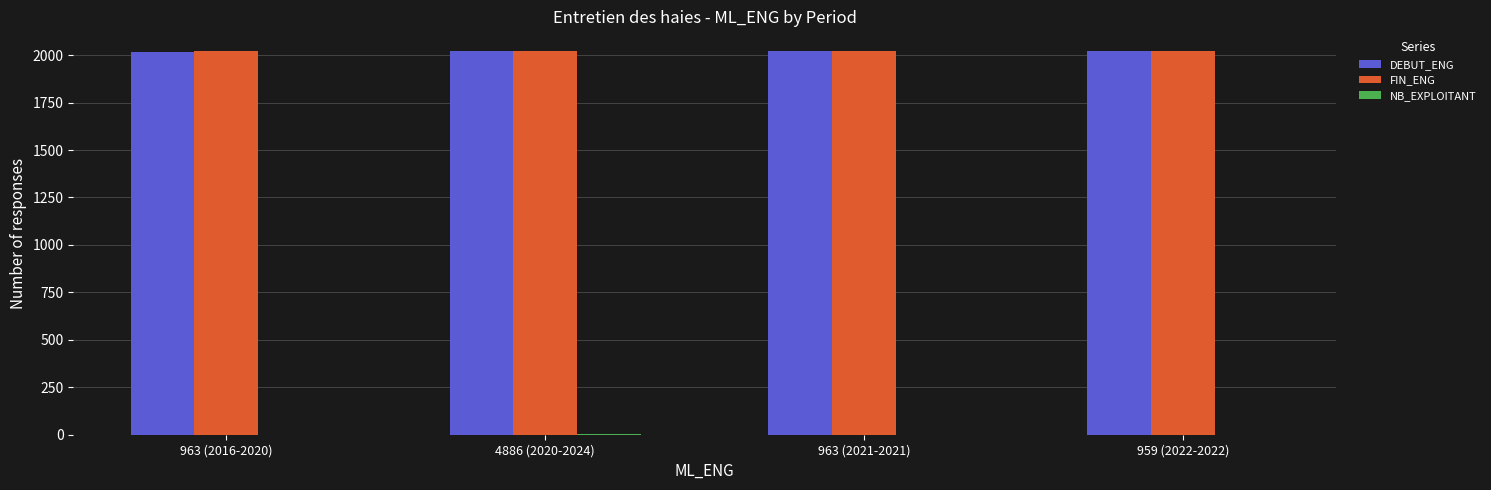

Is it true that DEBUT_ENG equals 2022 at 959 (2022-2022)?

True